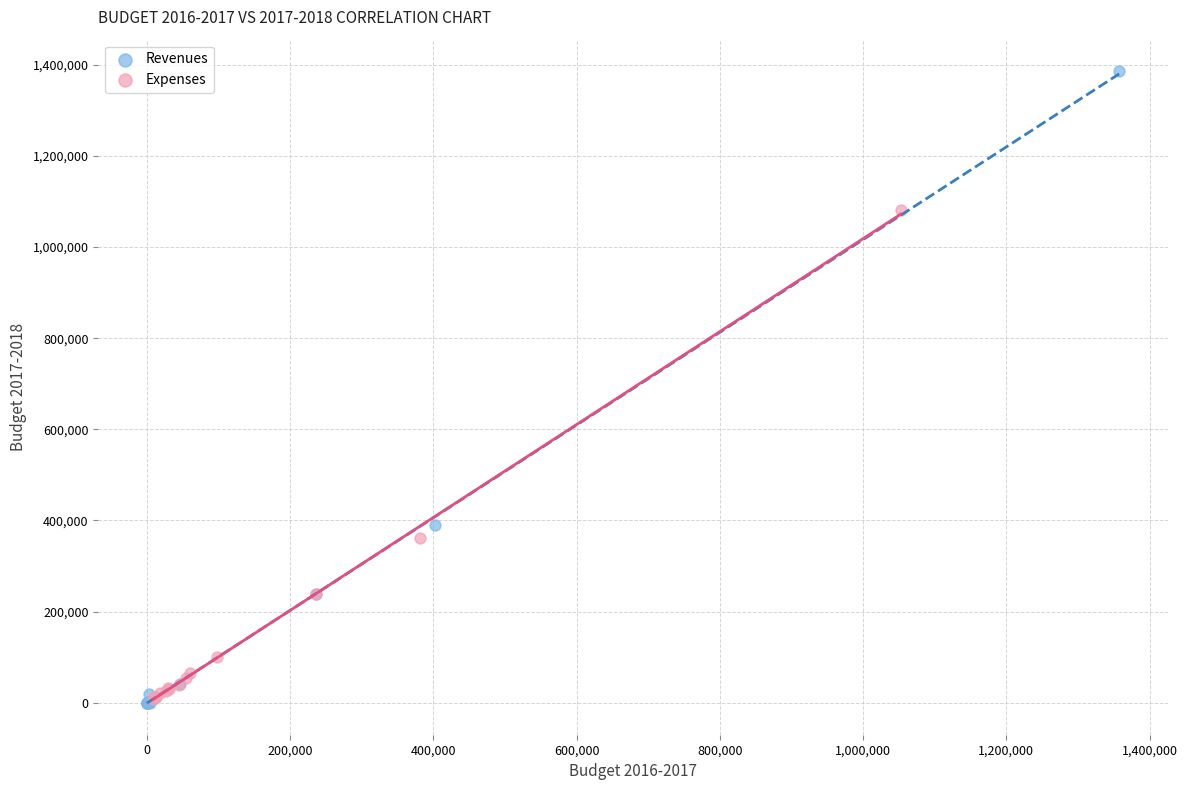

Which series reaches the maximum Y coordinate?

Revenues